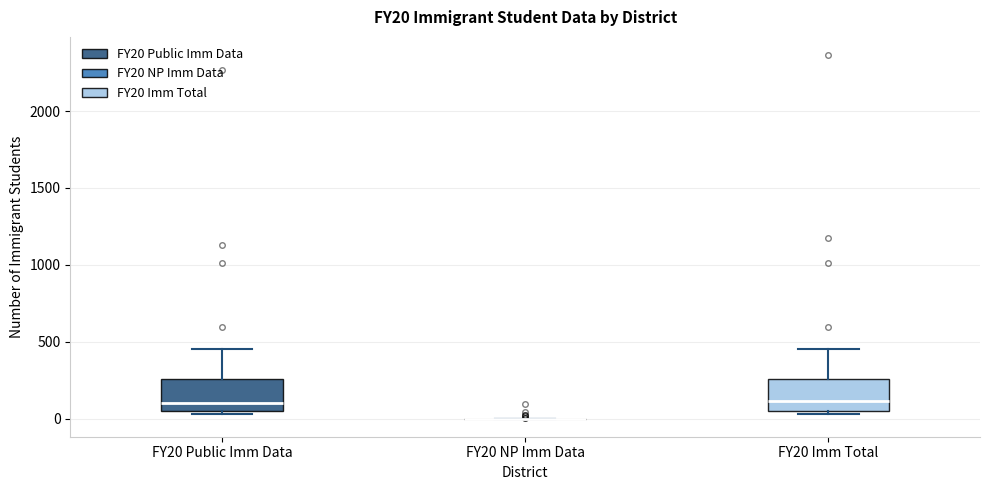

Where does the upper whisker of the box for FY20 Imm Total end on the y-axis? The values are not printed on the chart, so give them approximately, as read against the axis.

450